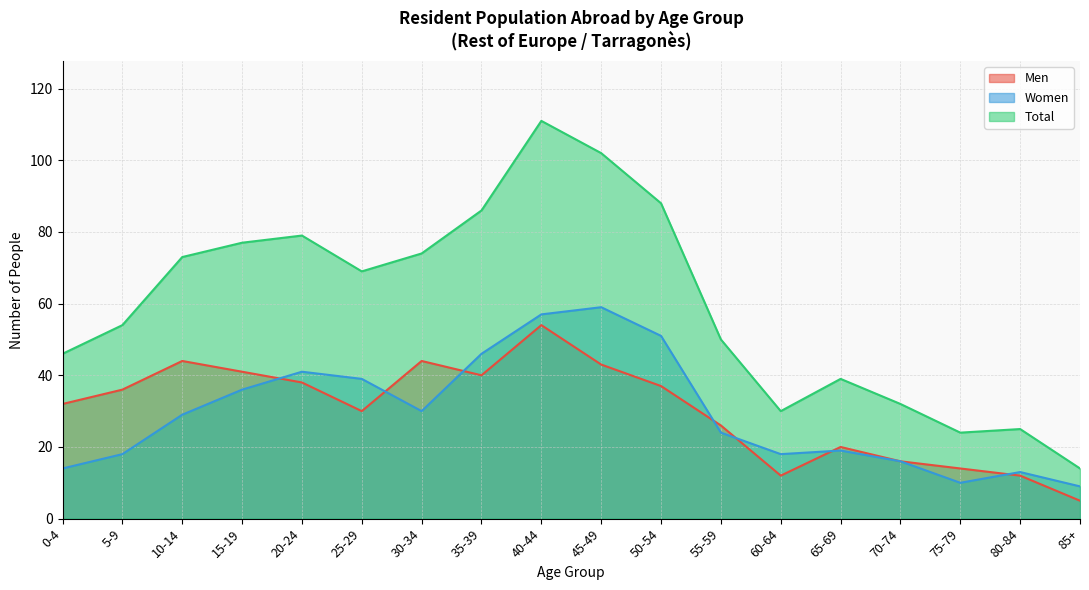

Which category has the lowest value across all series?

85+